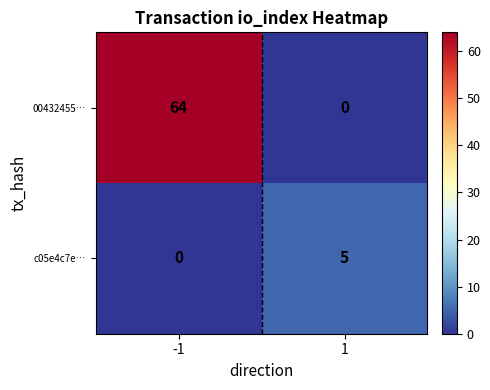

The 00432455… series shows 0 at 1. True or false?

True